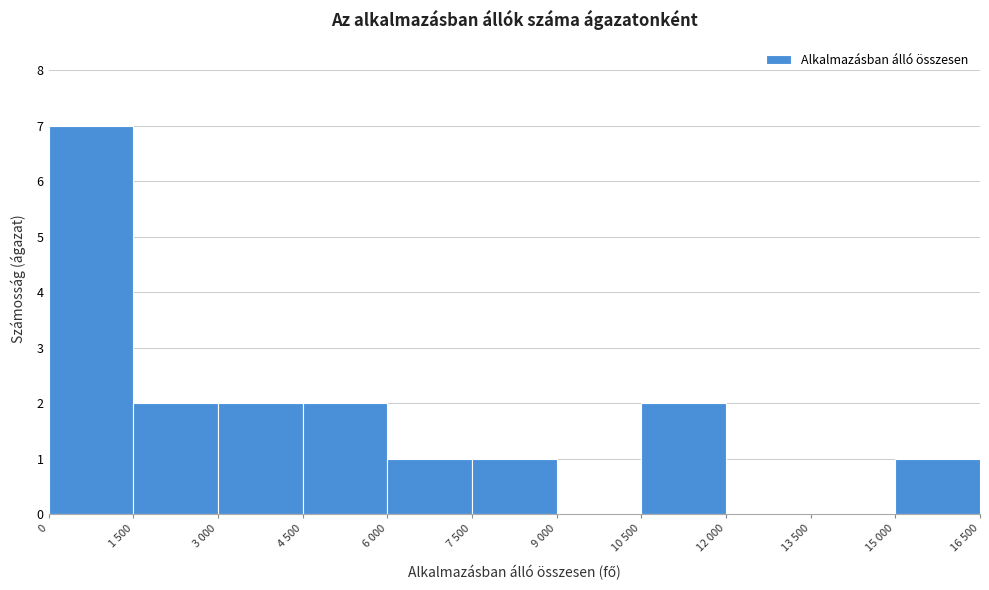

Reading left to right, list all the values displayed in this chart.

0=7	1 500=2	3 000=2	4 500=2	6 000=1	7 500=1	9 000=0	10 500=2	12 000=0	13 500=0	15 000=1